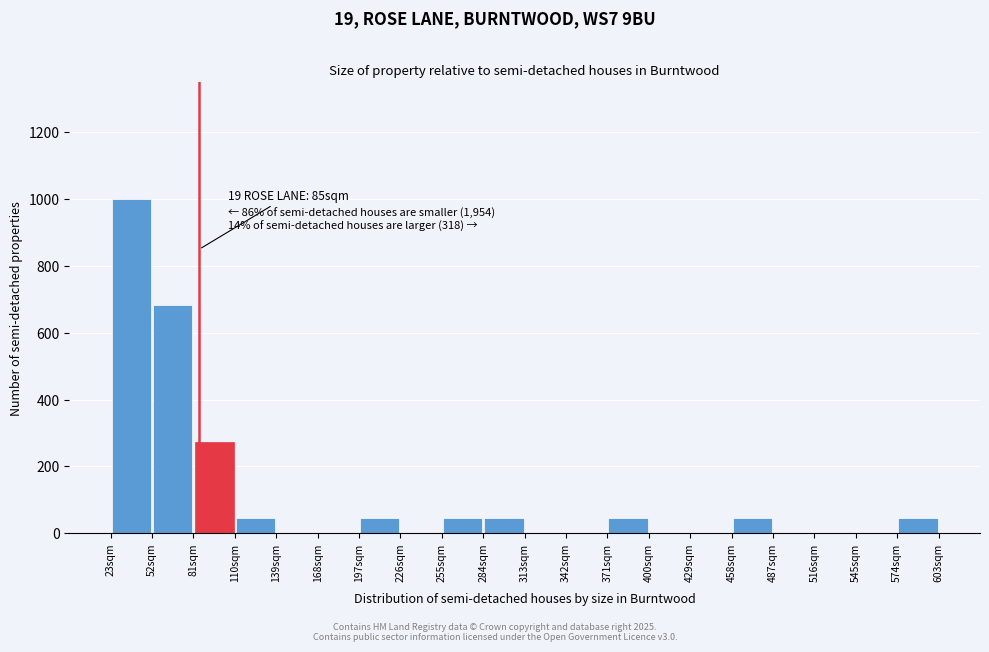

Which range on the x-axis has the tallest bar?

23 to 52